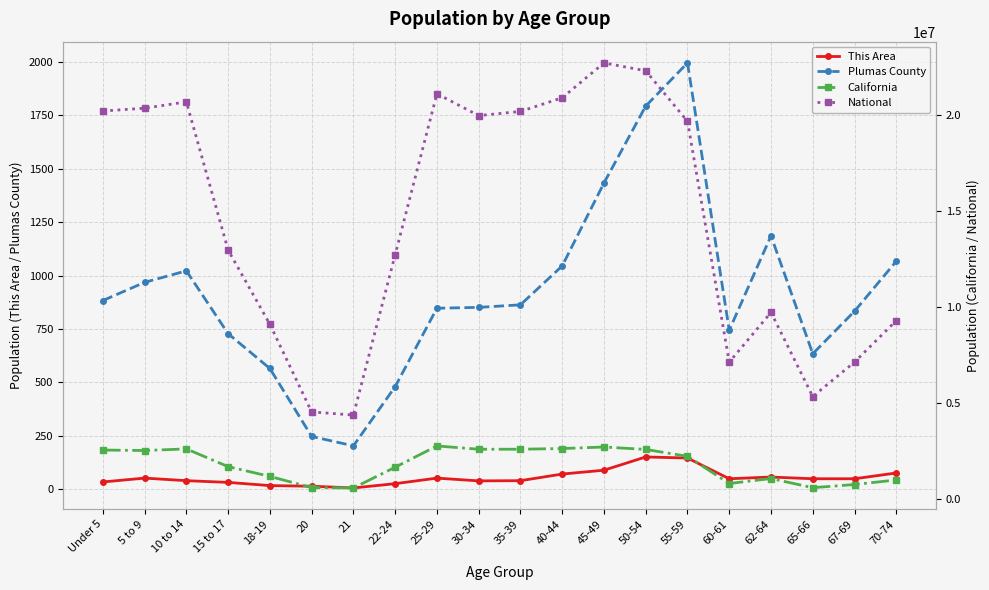

Reading left to right, extract all data points from this chart.

This Area: Under 5=34	5 to 9=52	10 to 14=40	15 to 17=32	18-19=17	20=14	21=6	22-24=26	25-29=52	30-34=39	35-39=40	40-44=71	45-49=89	50-54=151	55-59=146	60-61=49	62-64=57	65-66=49	67-69=49	70-74=76
Plumas County: Under 5=883	5 to 9=968	10 to 14=1022	15 to 17=728	18-19=565	20=247	21=203	22-24=480	25-29=847	30-34=851	35-39=863	40-44=1045	45-49=1433	50-54=1793	55-59=1995	60-61=744	62-64=1186	65-66=634	67-69=833	70-74=1067
California: Under 5=2531333	5 to 9=2505839	10 to 14=2590930	15 to 17=1666938	18-19=1157002	20=573642	21=555775	22-24=1636532	25-29=2744409	30-34=2573468	35-39=2573579	40-44=2609131	45-49=2689819	50-54=2562552	55-59=2204296	60-61=786276	62-64=1045921	65-66=568817	67-69=734741	70-74=971778
National: Under 5=20201362	5 to 9=20348657	10 to 14=20677194	15 to 17=12954254	18-19=9086089	20=4519129	21=4354294	22-24=12712576	25-29=21101849	30-34=19962099	35-39=20179642	40-44=20890964	45-49=22708591	50-54=22298125	55-59=19664805	60-61=7113727	62-64=9704197	65-66=5319902	67-69=7115361	70-74=9278166